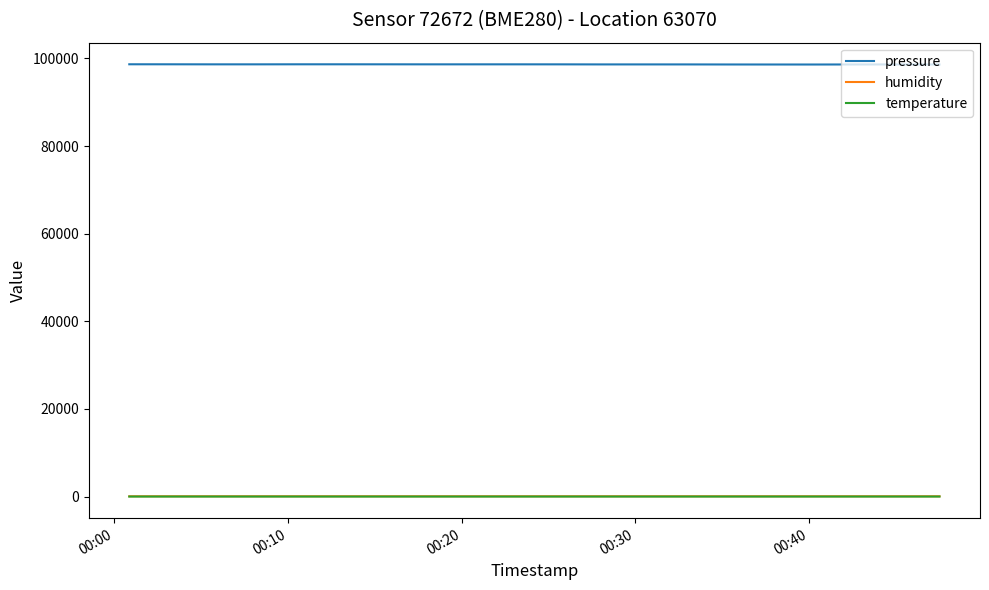

Which series has the largest range (max minus min)?

pressure